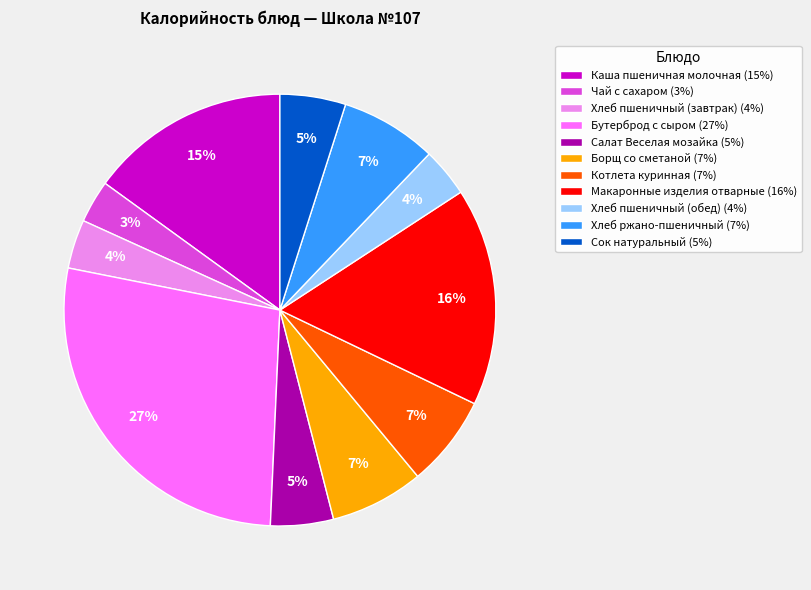

To the nearest percent, what portion does Хлеб пшеничный (завтрак) represent?

4%